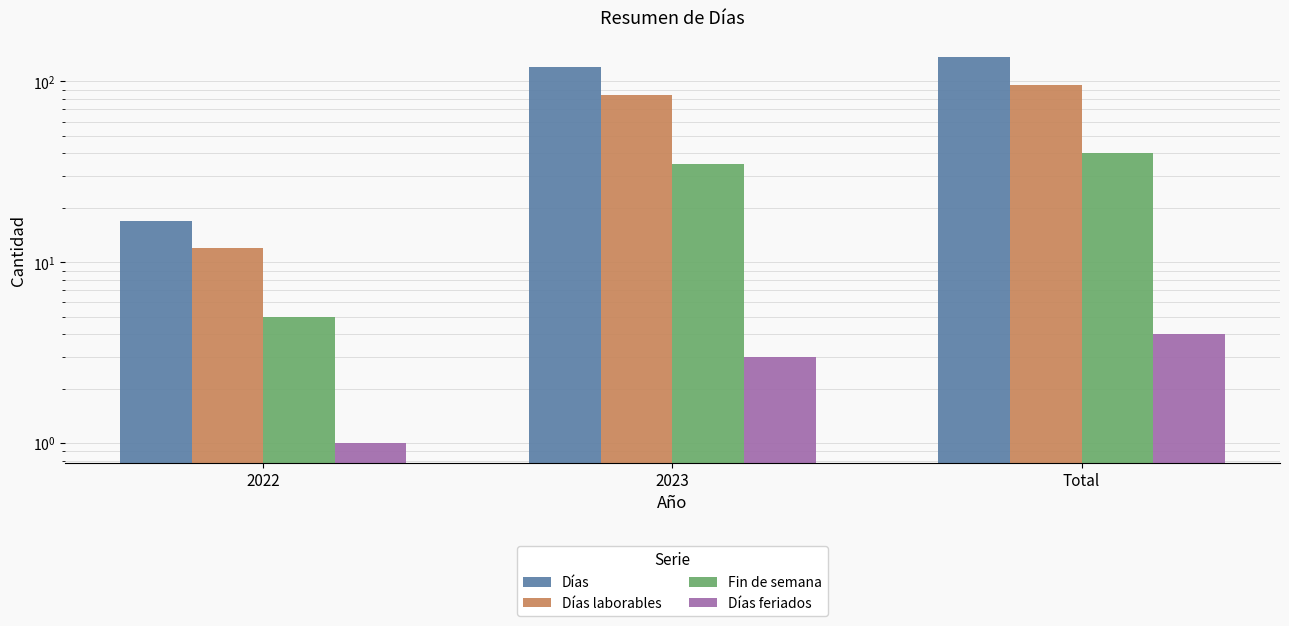

Reading left to right, extract all data points from this chart.

Días: 17	120	137
Días laborables: 12	84	96
Fin de semana: 5	35	40
Días feriados: 1	3	4